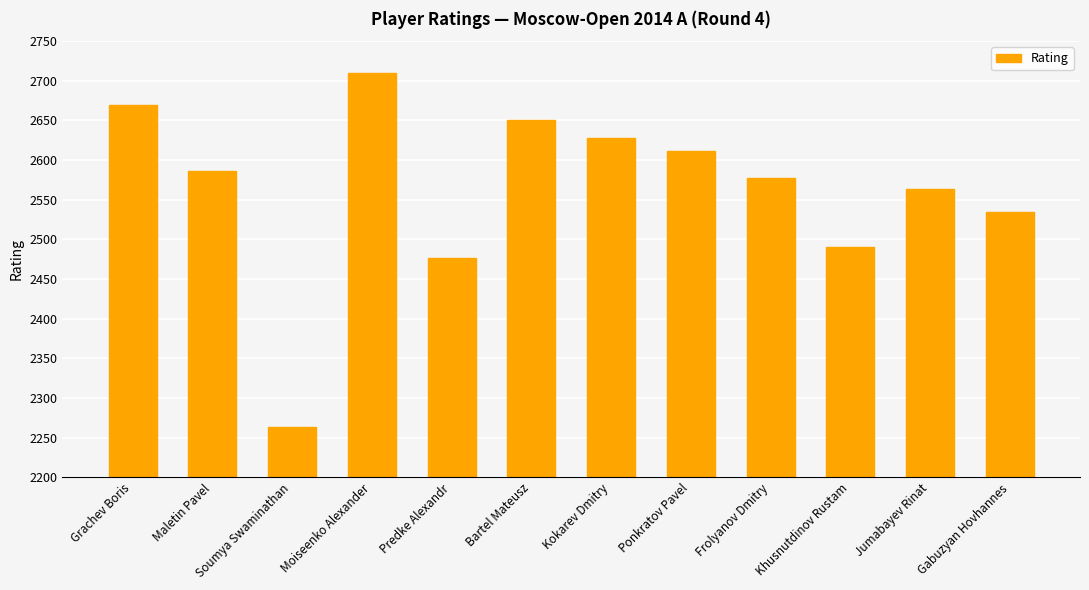

Rank the categories by value from lowest to highest.

Soumya Swaminathan, Predke Alexandr, Khusnutdinov Rustam, Gabuzyan Hovhannes, Jumabayev Rinat, Frolyanov Dmitry, Maletin Pavel, Ponkratov Pavel, Kokarev Dmitry, Bartel Mateusz, Grachev Boris, Moiseenko Alexander